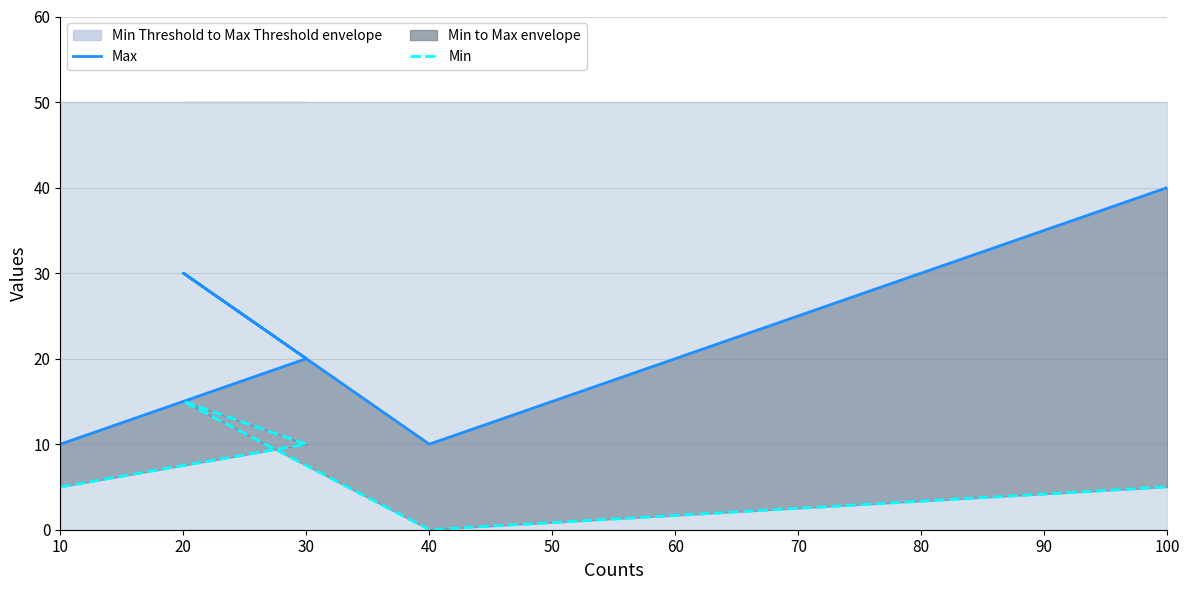

What is the sum of the Max values at 10 and 30?

30